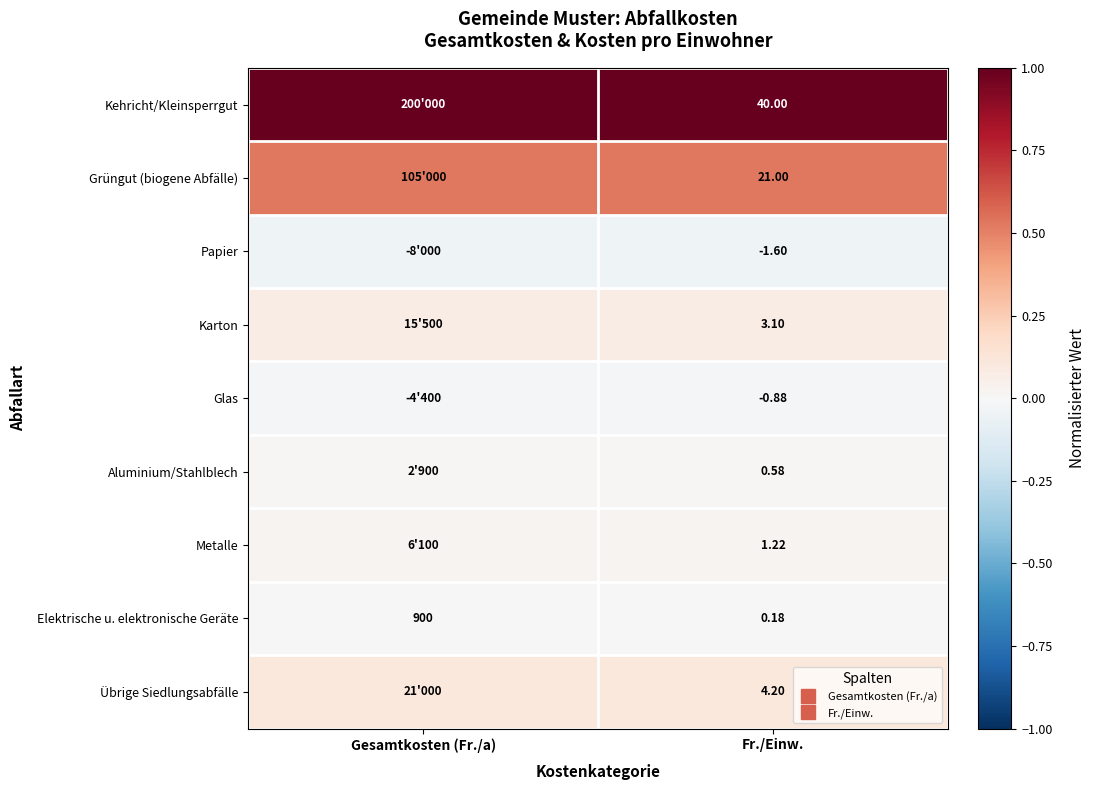

The Übrige Siedlungsabfälle series shows 0.1 at Gesamtkosten (Fr./a). True or false?

True